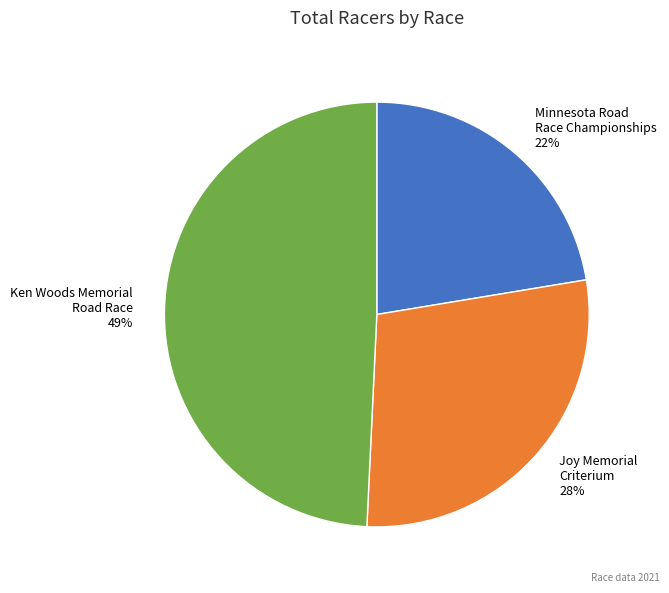

To the nearest percent, what portion does Ken Woods Memorial Road Race represent?

49%